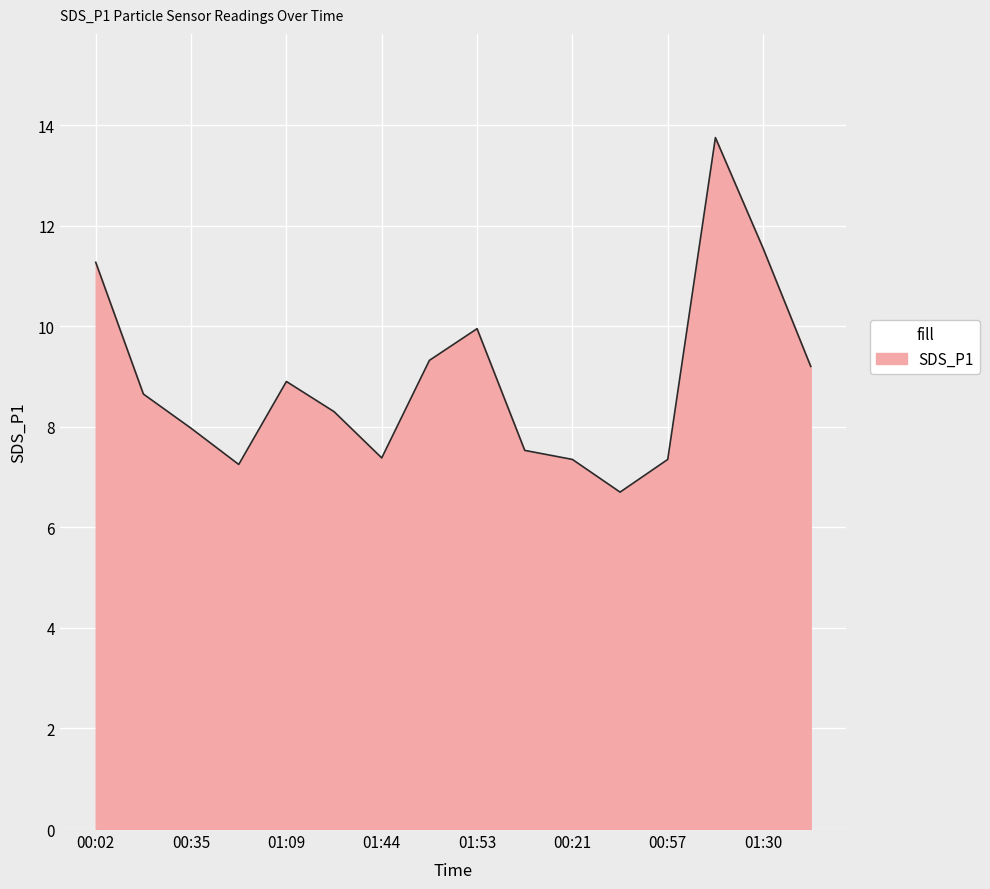

What is the greatest value displayed?

13.8